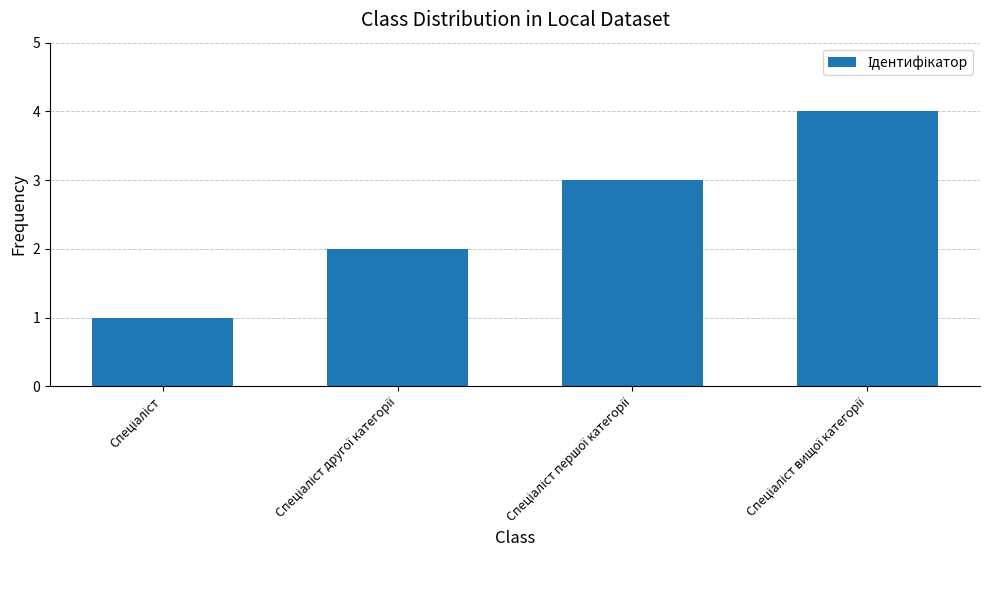

What is the sum of all values?

10